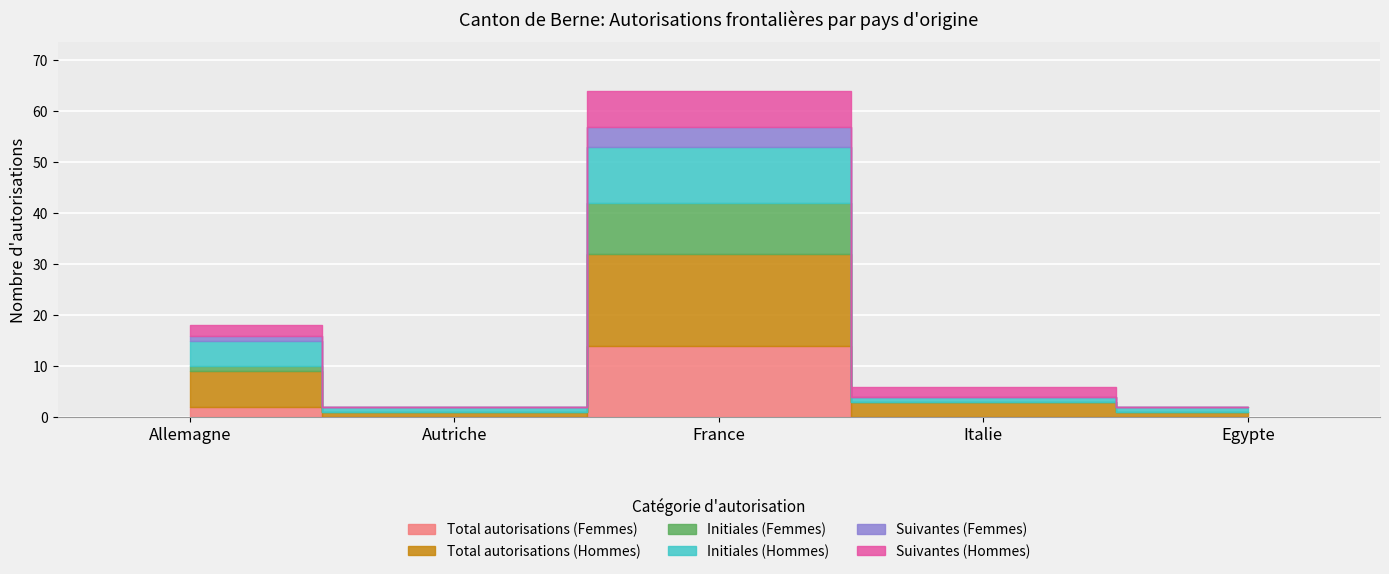

What is the value of the Total autorisations (Hommes) point at the 5th from the left?

1